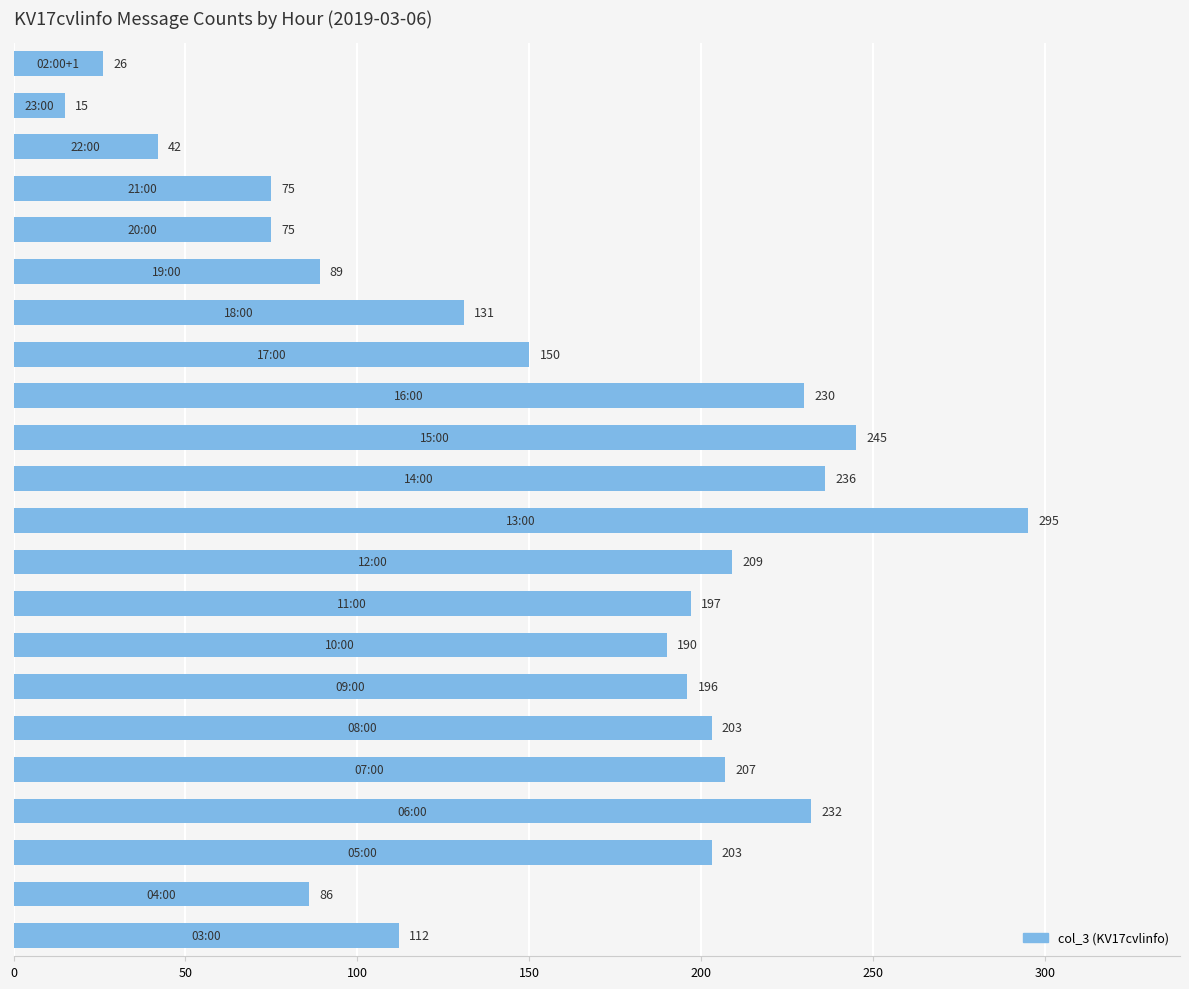

What is the minimum value shown in the chart?

15